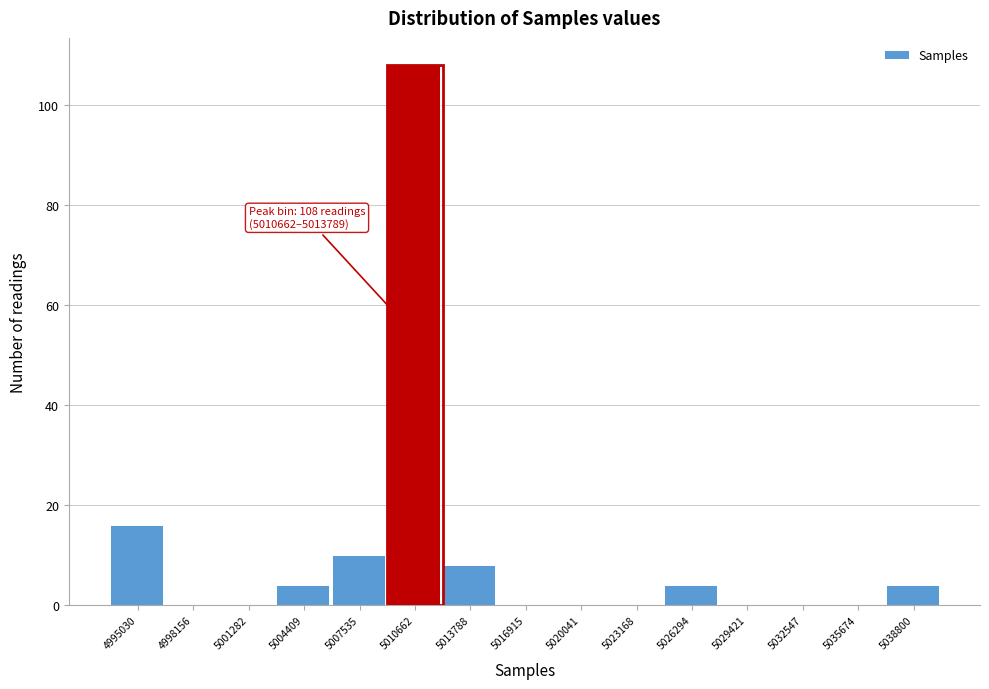

Reading right to left, what are all the values shown in this chart?

5038800=4	5035674=0	5032547=0	5029421=0	5026294=4	5023168=0	5020041=0	5016915=0	5013788=8	5010662=108	5007535=10	5004409=4	5001282=0	4998156=0	4995030=16